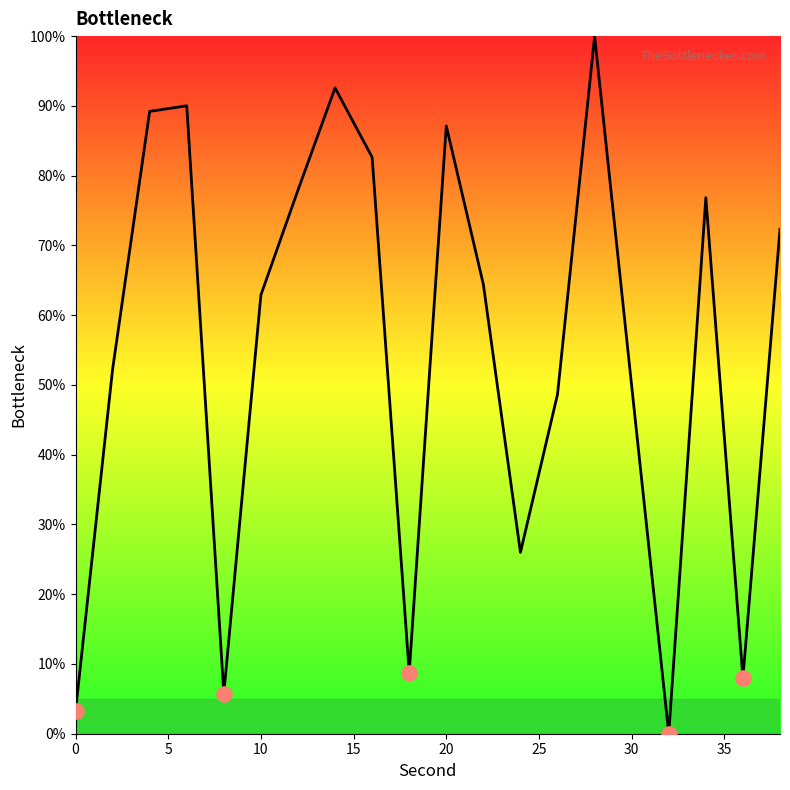

What is the maximum value shown in the chart?

100.0